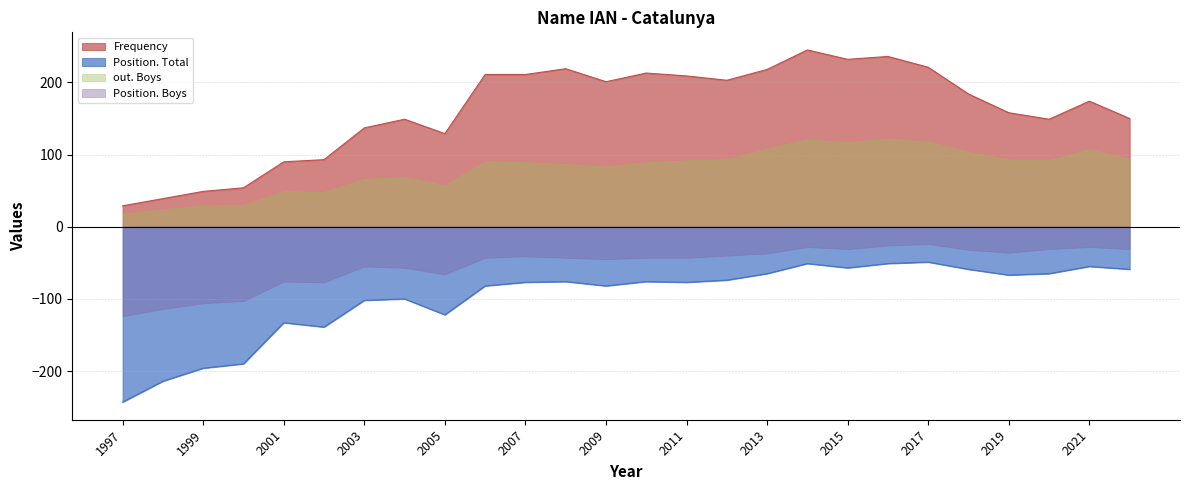

The Position. Total series shows -59 at 2022. True or false?

True